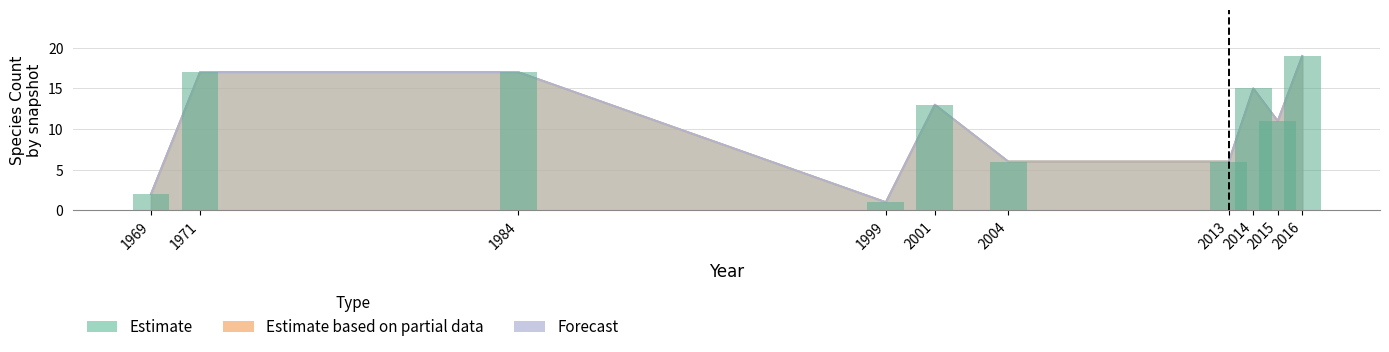

How many groups of bars are there?

10